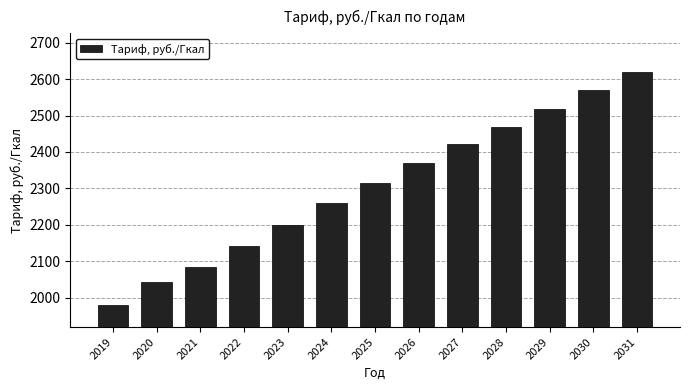

How many distinct data groups are displayed?

1